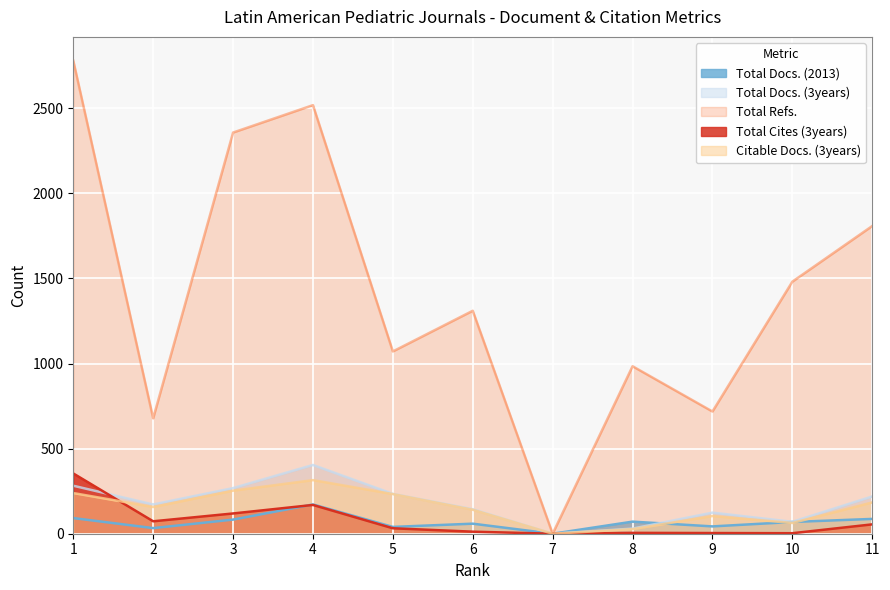

List the series in order of their peak value, lowest first.

Total Docs. (2013), Citable Docs. (3years), Total Cites (3years), Total Docs. (3years), Total Refs.